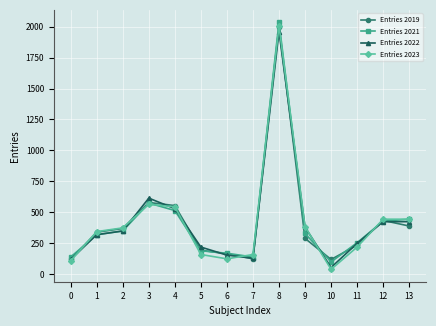

What is the spread (max minus min) of values at 7?

35